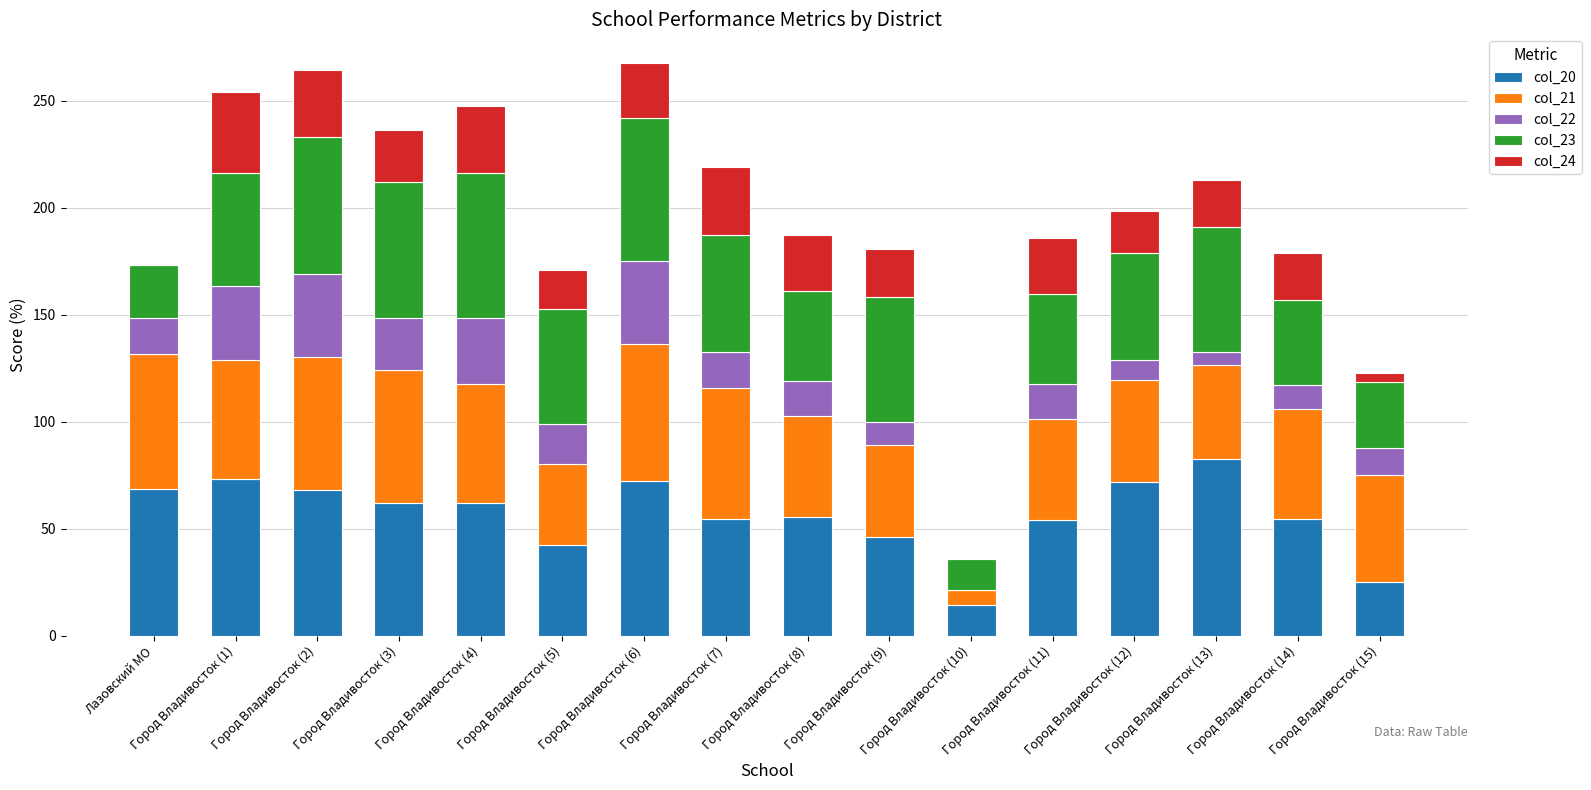

Does the chart contain stacked bars?

Yes